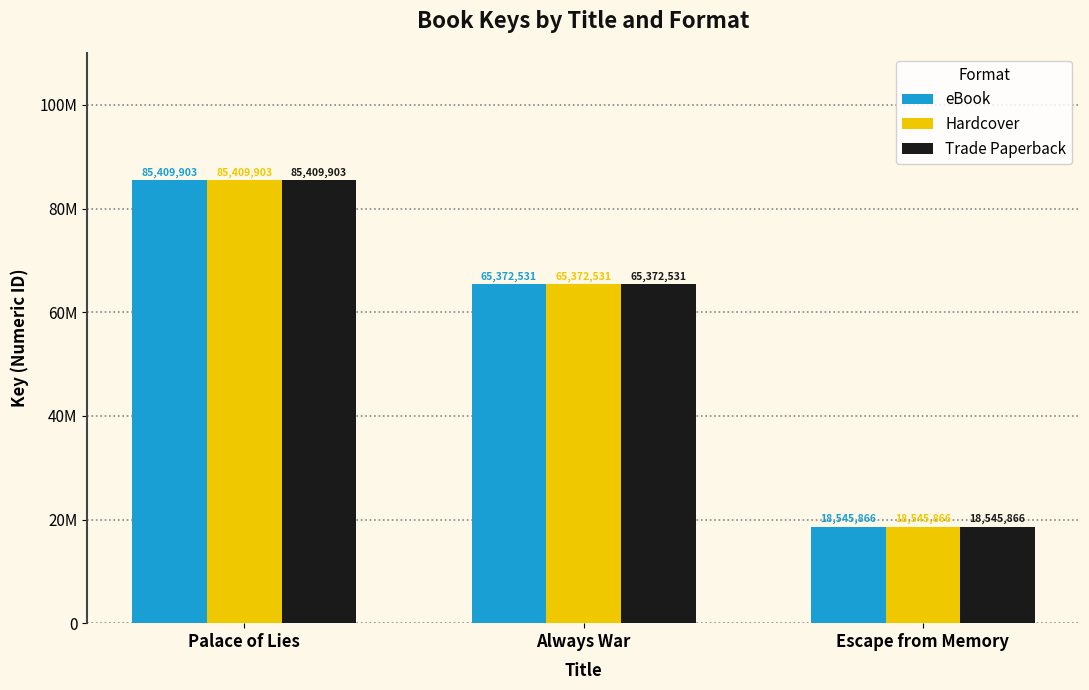

What are all the series names shown in the legend?

eBook, Hardcover, Trade Paperback